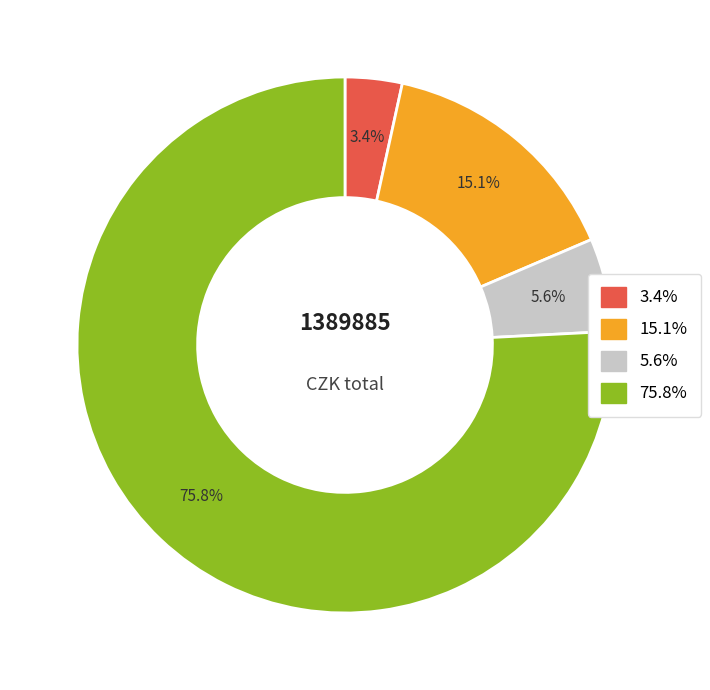

Does any single category account for the majority?

Yes